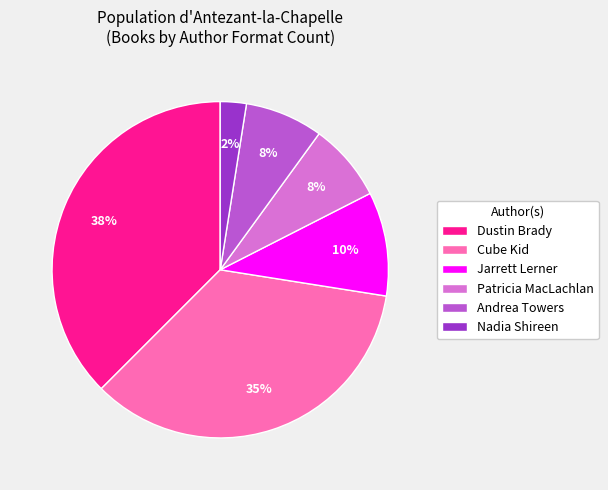

Is there a majority slice in this chart?

No